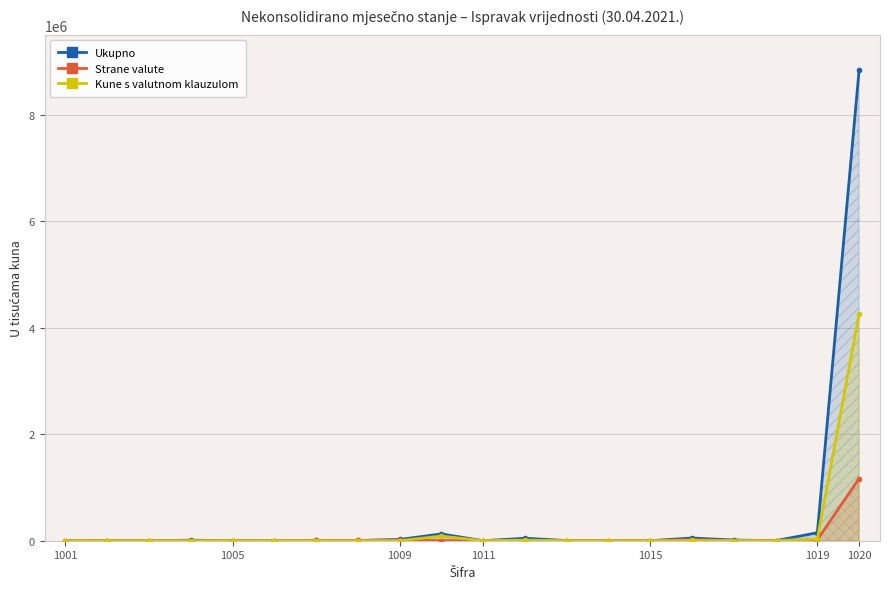

What is the greatest value displayed?

8841002